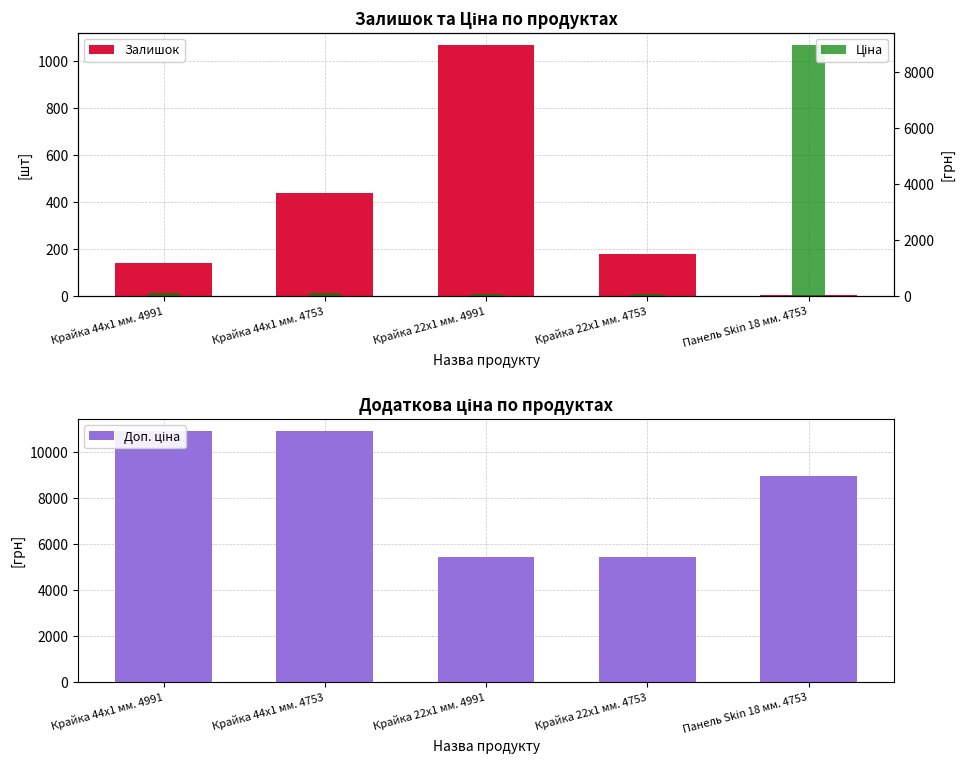

What is the difference between the maximum and minimum values in the Доп. ціна series?

5451.0